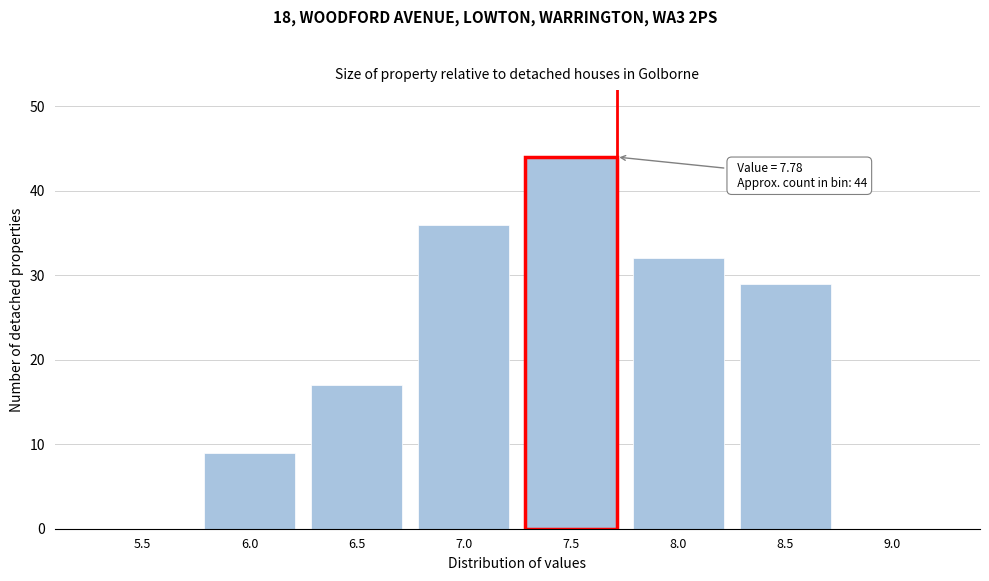

Reading left to right, extract all data points from this chart.

5.5=0	6.0=9	6.5=17	7.0=36	7.5=44	8.0=32	8.5=29	9.0=0